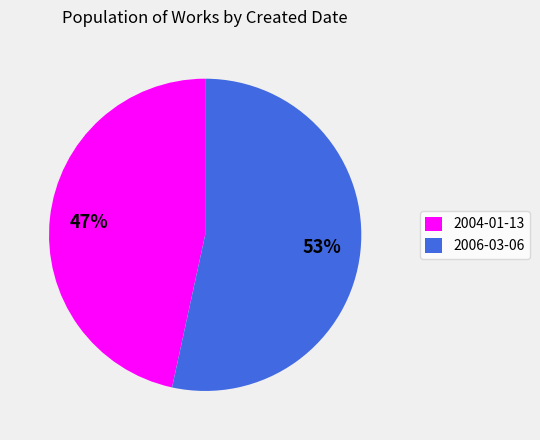

Is there any slice that represents more than half of the pie?

Yes